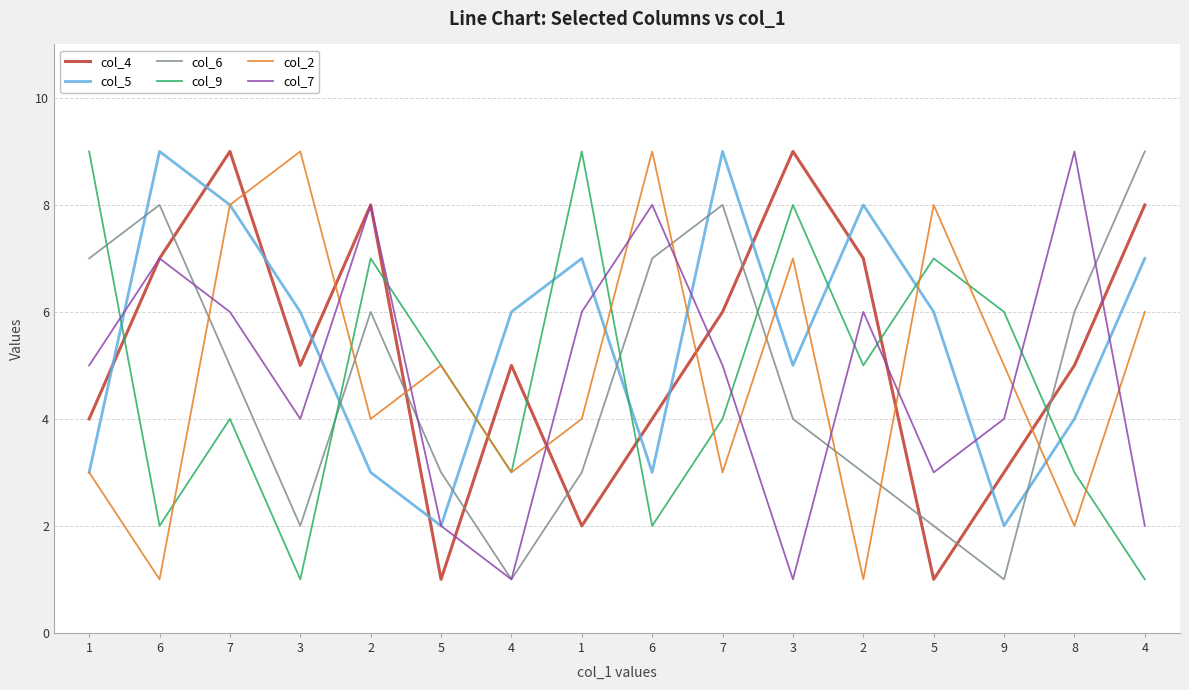

List the labels in order of col_9 value, largest first.

1, 1, 3, 2, 5, 9, 5, 2, 7, 7, 4, 8, 6, 6, 3, 4